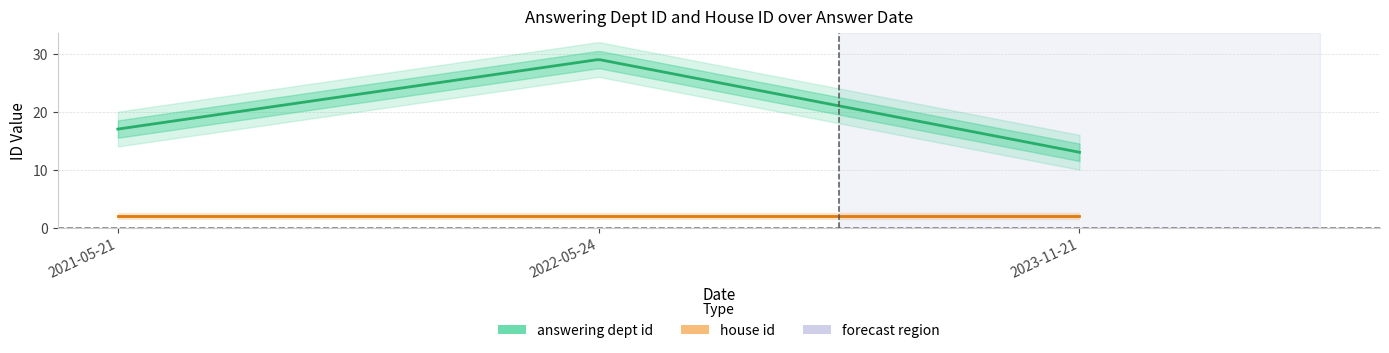

What is the minimum value shown in the chart?

2